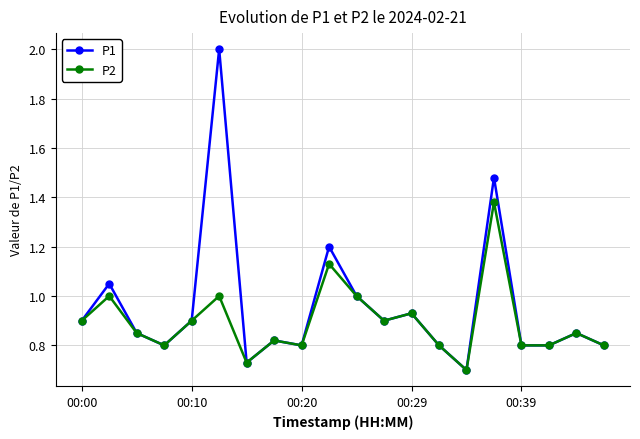

Which series has the largest total across all categories?

P1